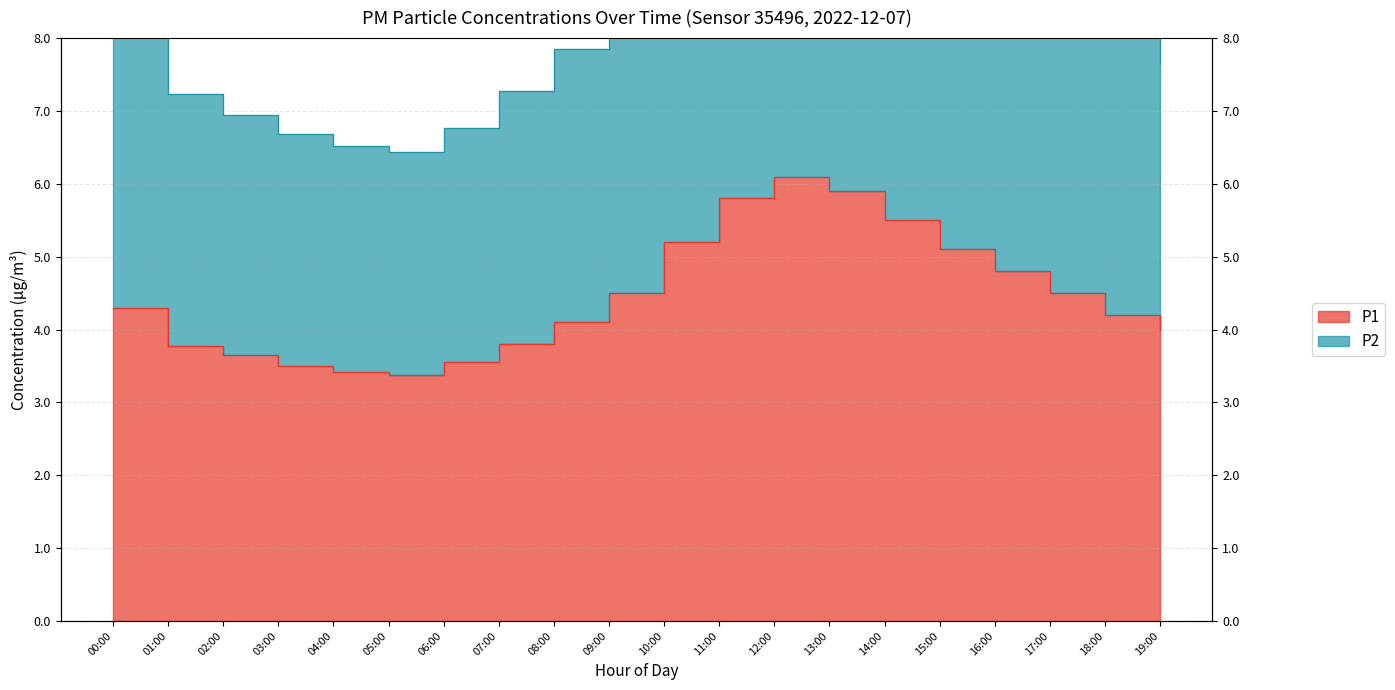

What is the difference between the highest and lowest values at 08:00?

3.8